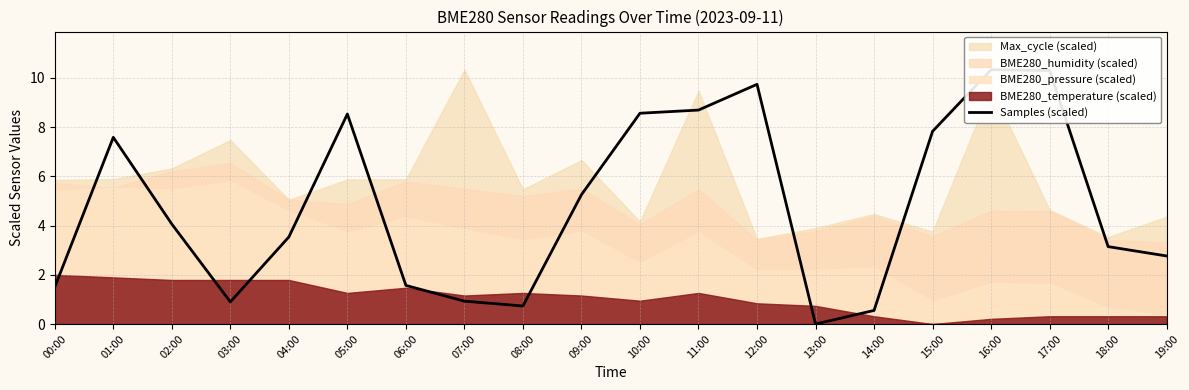

At which category does the data reach its first local peak?

01:00